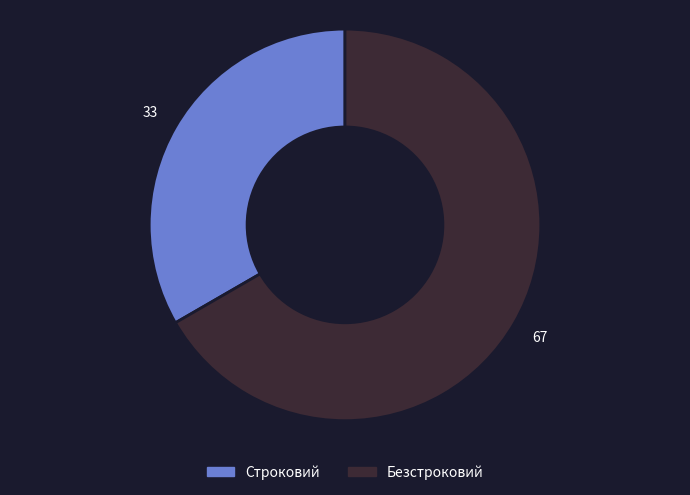

What is the ratio of the value at Безстроковий to the value at Строковий?

2.0